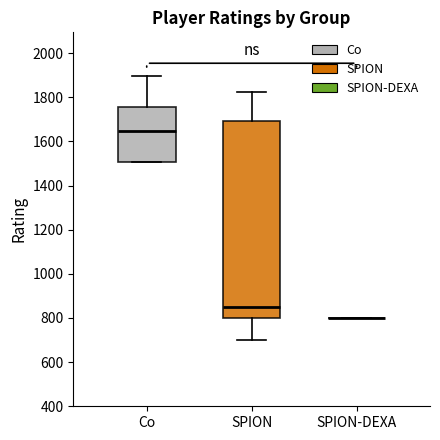

Which box is the tallest, from its lower edge to its upper edge?

SPION